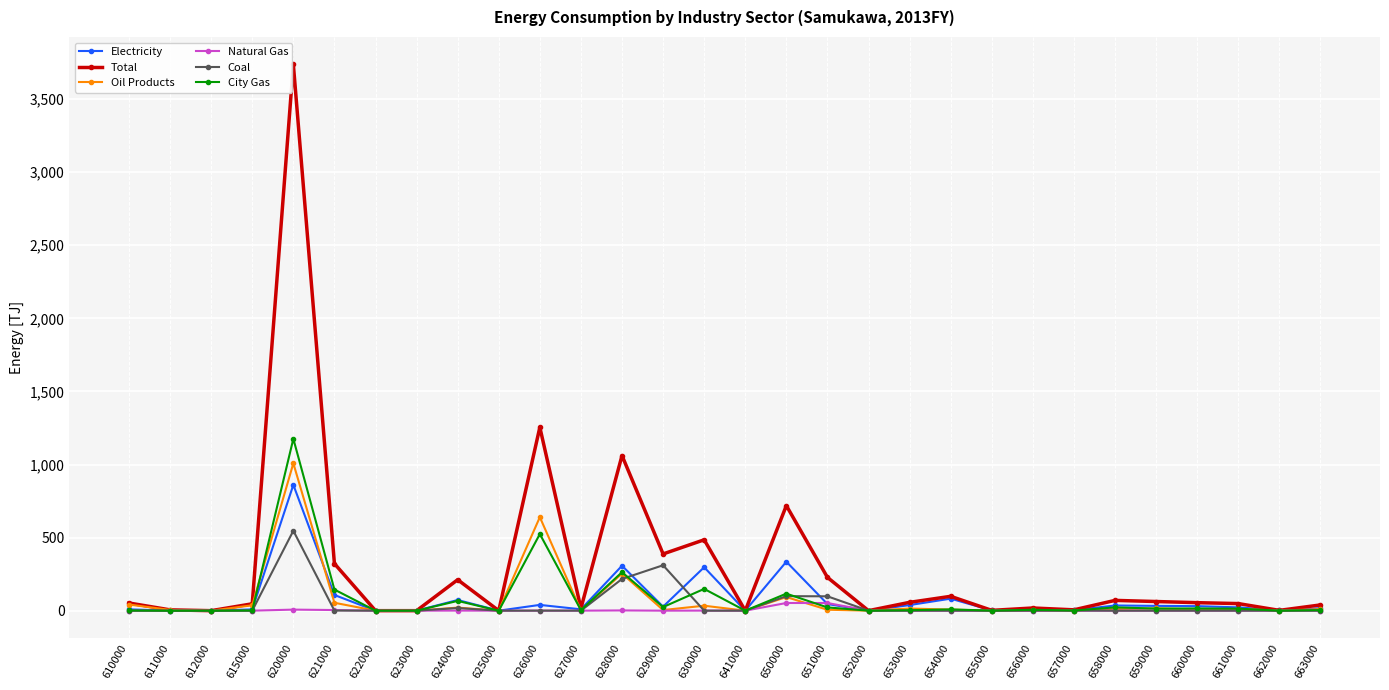

Which category has the highest value in the Electricity series?

620000